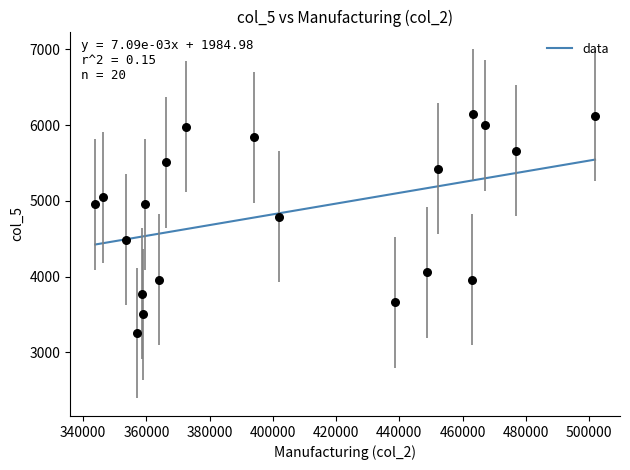

What Y value in the scatter plot is closest to 4696?

4786.7